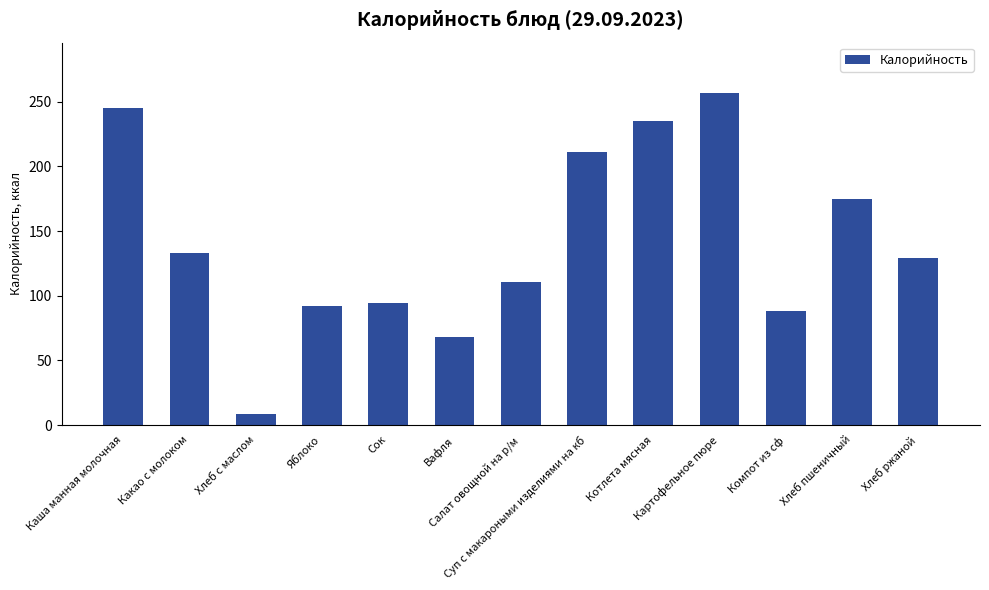

The value at Вафля is 68.0. True or false?

True